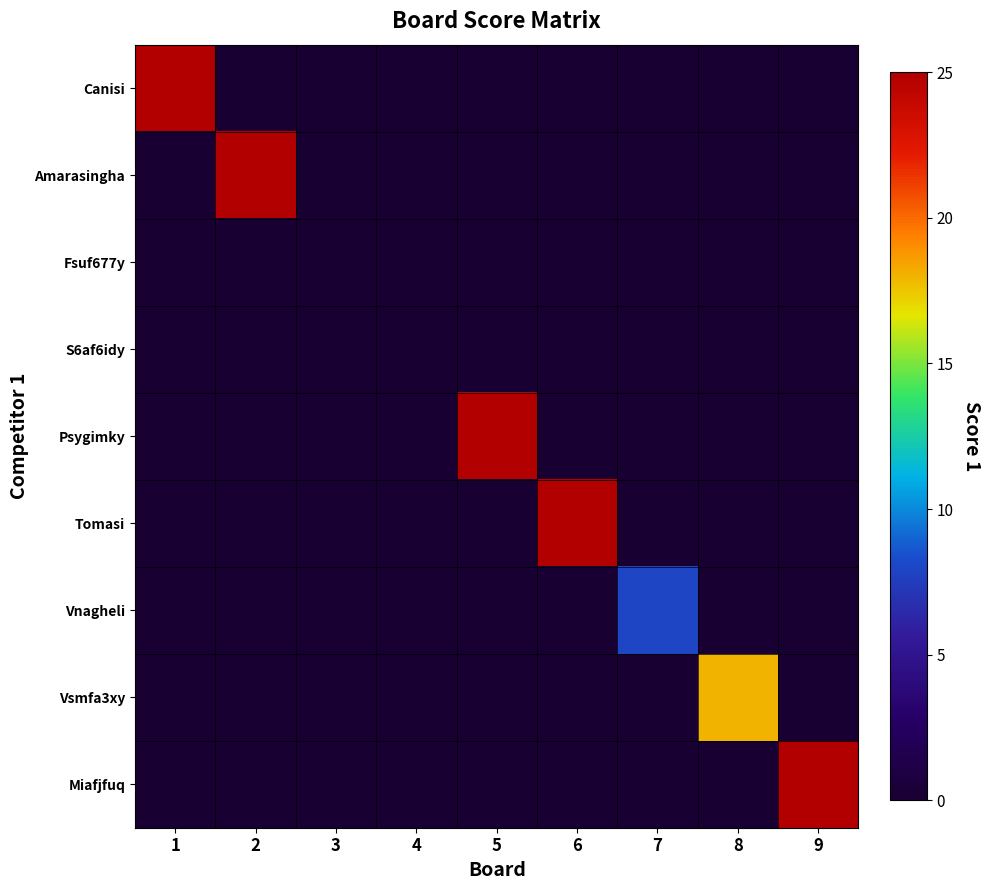

At 7, list the series in order from largest to smallest.

Vnagheli, Canisi, Amarasingha, Fsuf677y, S6af6idy, Psygimky, Tomasi, Vsmfa3xy, Miafjfuq